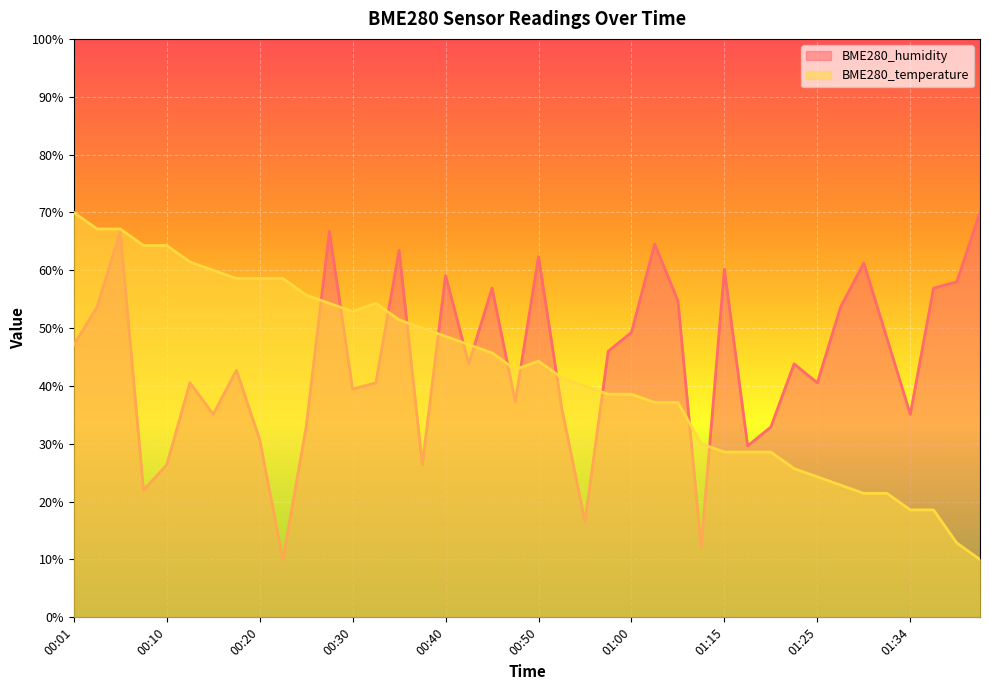

True or false: BME280_humidity has a value of 66.7 at 00:05.

True